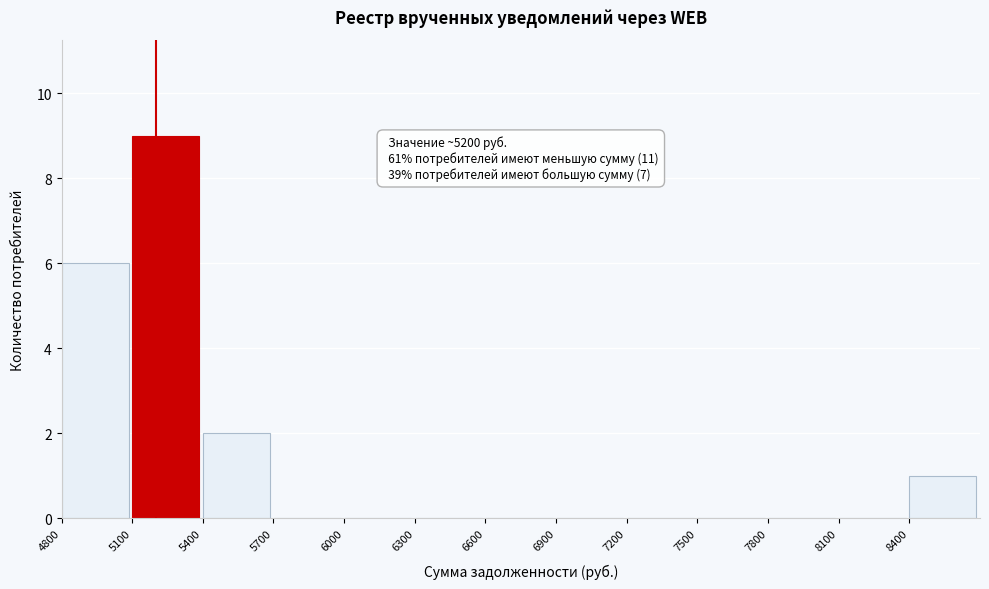

Over which range of the x-axis is the bar tallest?

5100 to 5400